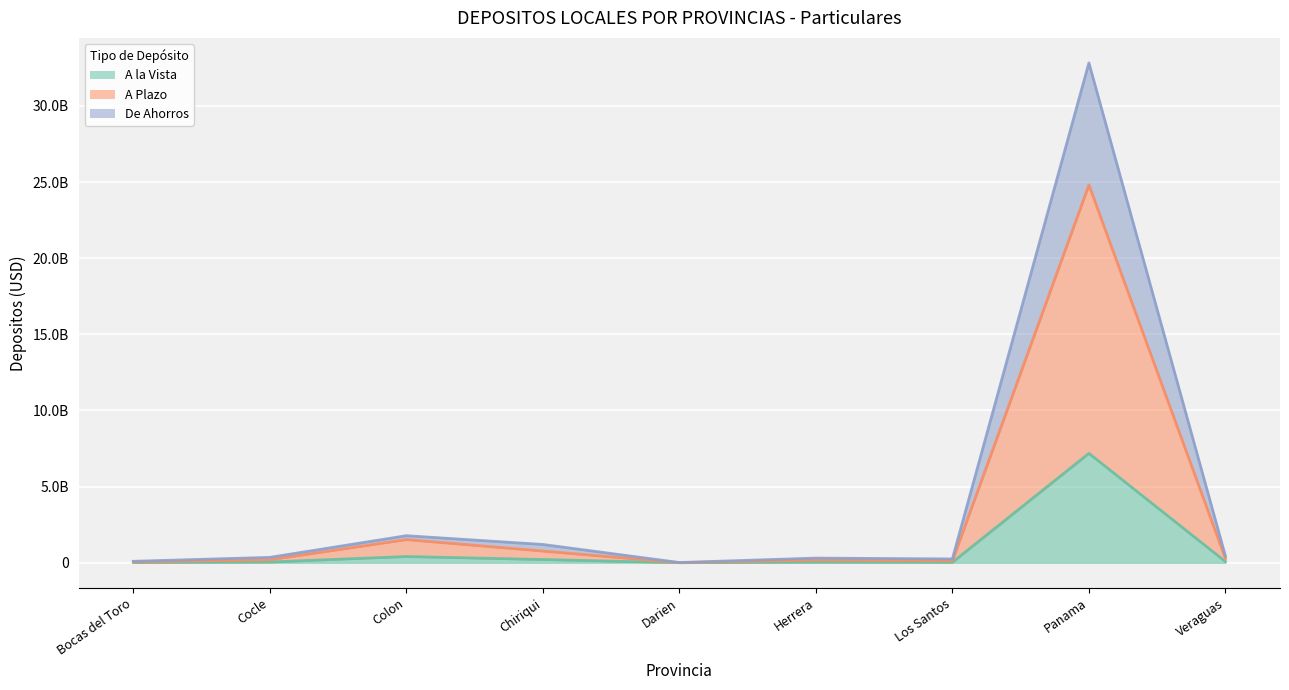

Where is the first local minimum for De Ahorros?

Darien